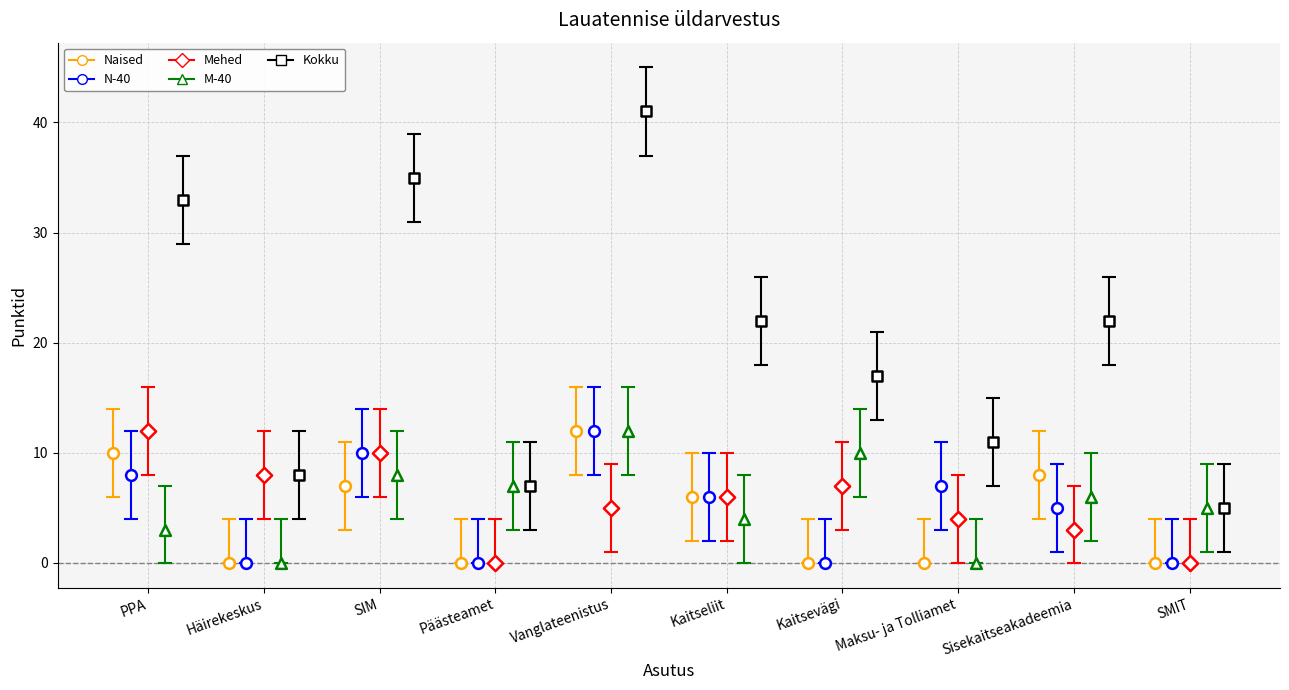

Which series reaches the maximum Y coordinate?

Kokku